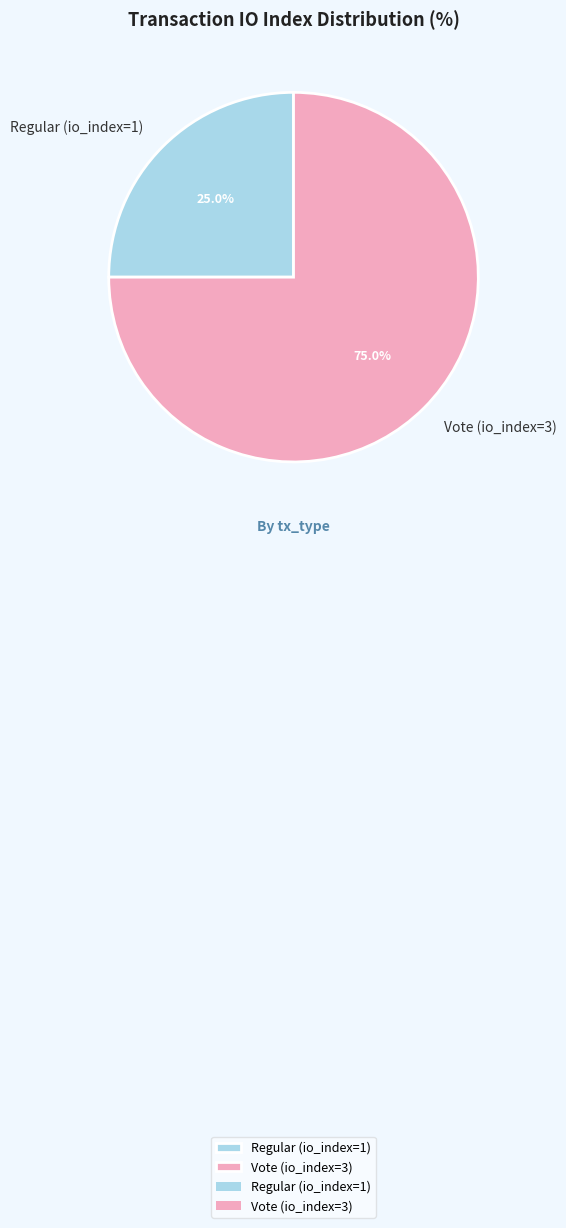

The Regular (io_index=1) slice represents 25% of the pie. True or false?

True